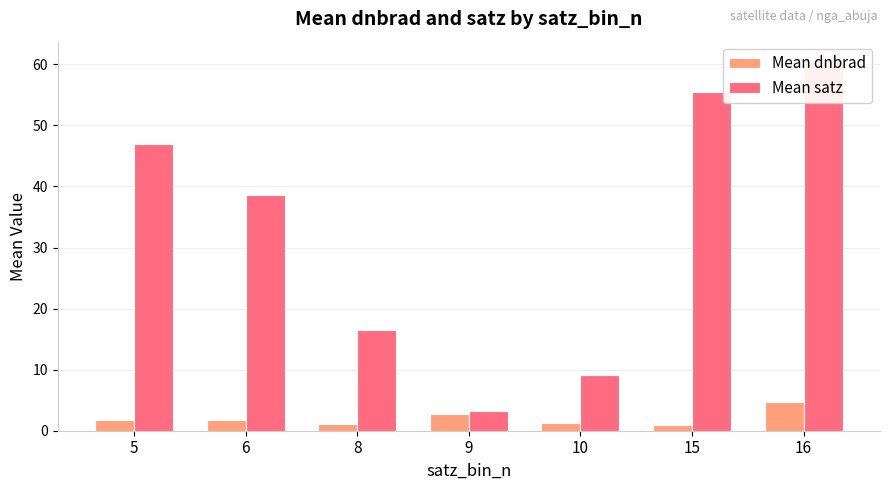

What is the value of the Mean satz bar at the 5th from the left?

9.2